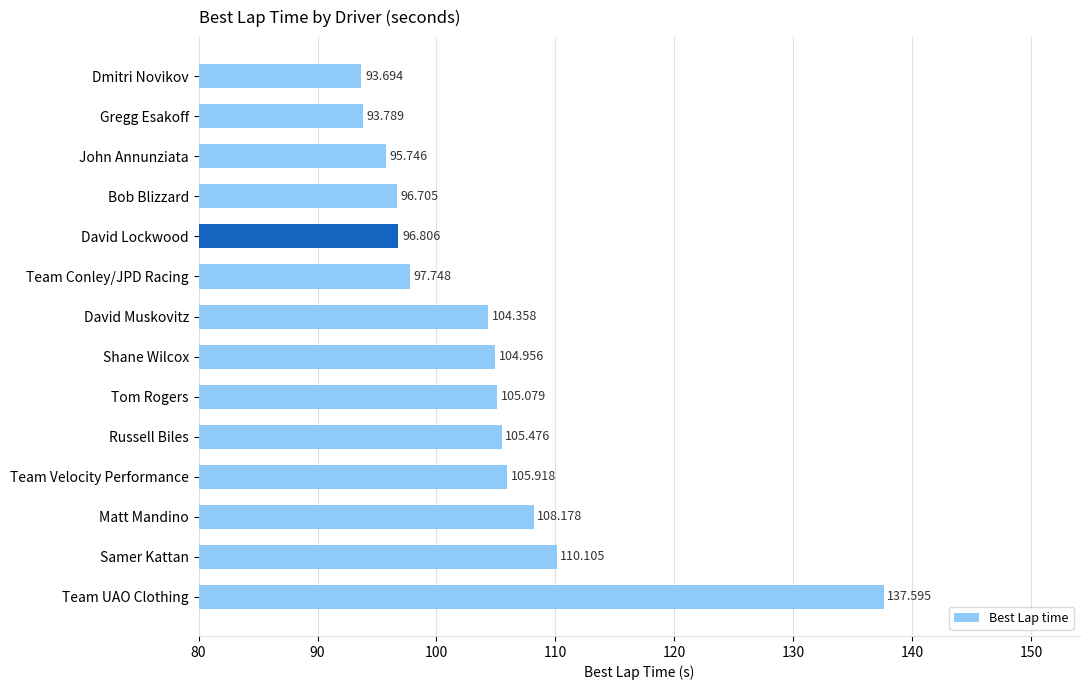

Where is the data nearest to the value 115?

Samer Kattan